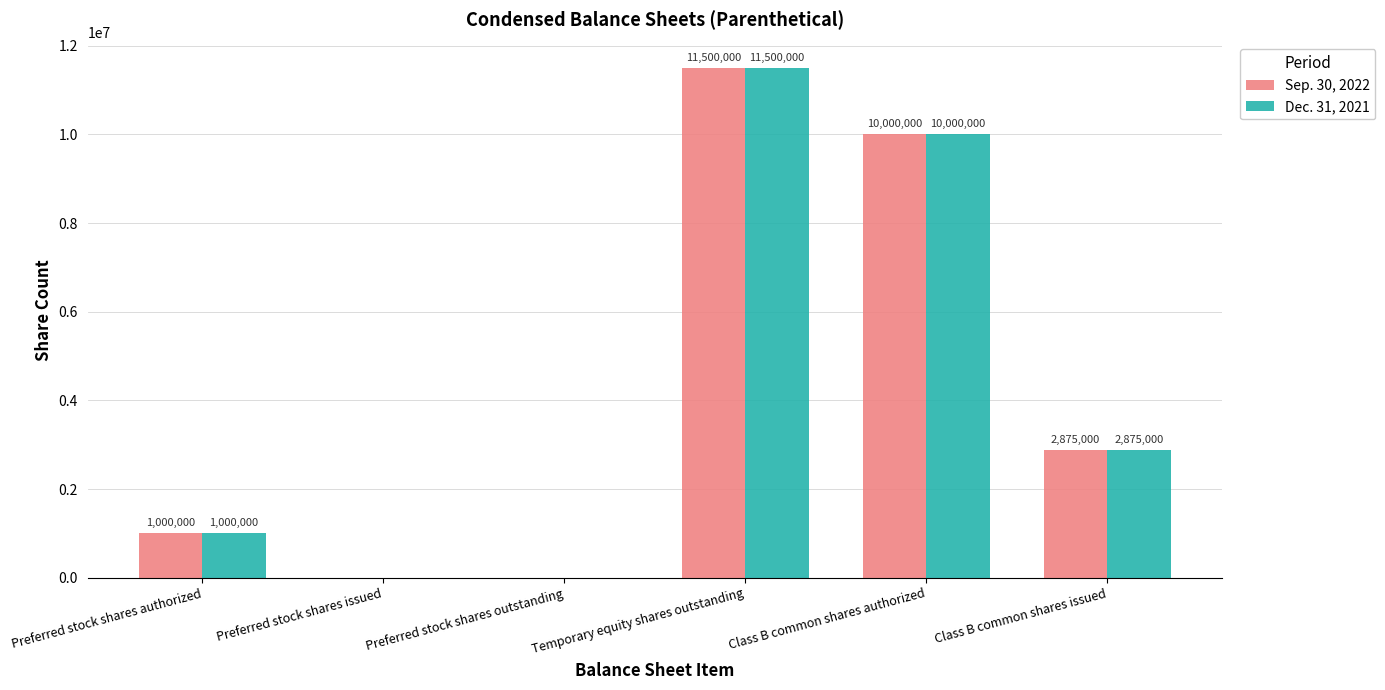

What is the sum of the Sep. 30, 2022 values at Preferred stock shares outstanding and Class B common shares authorized?

10000000